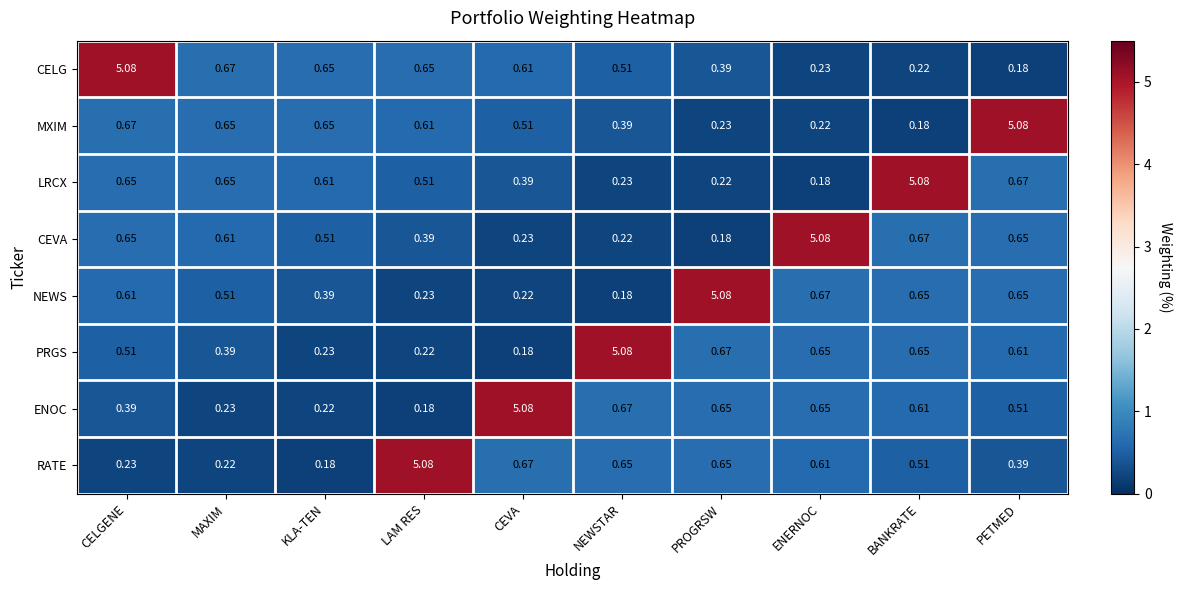

At which label is RATE closest to 2?

CEVA